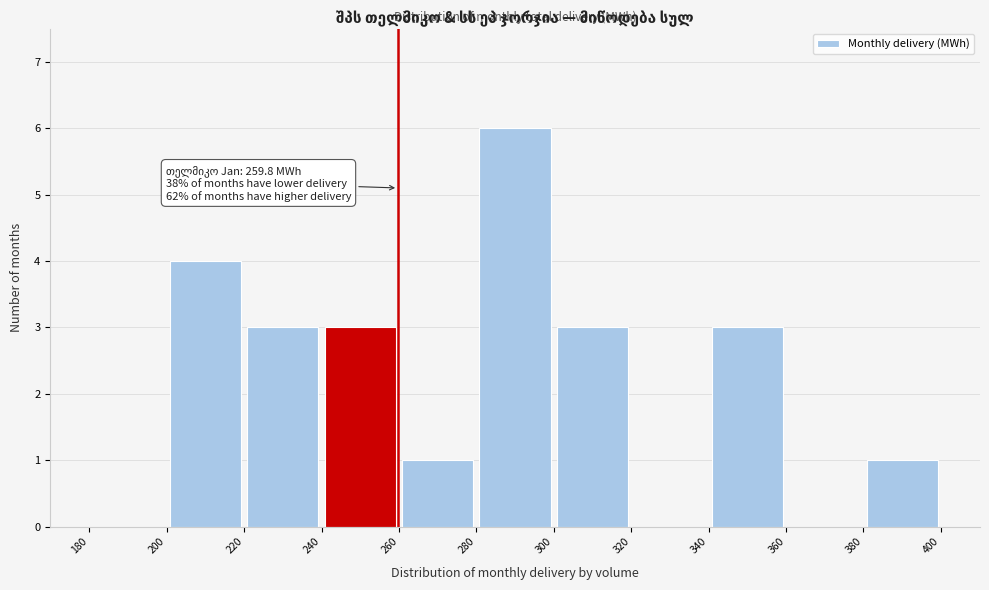

Over which range of the x-axis is the bar tallest?

280 to 300